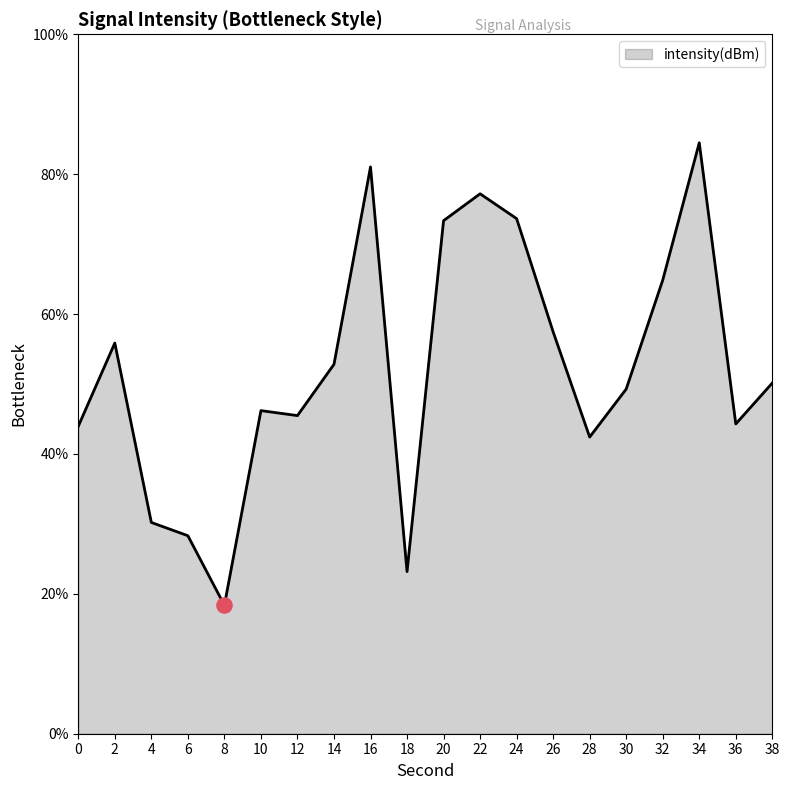

What is the change in value from 14 to 22?

+24.4